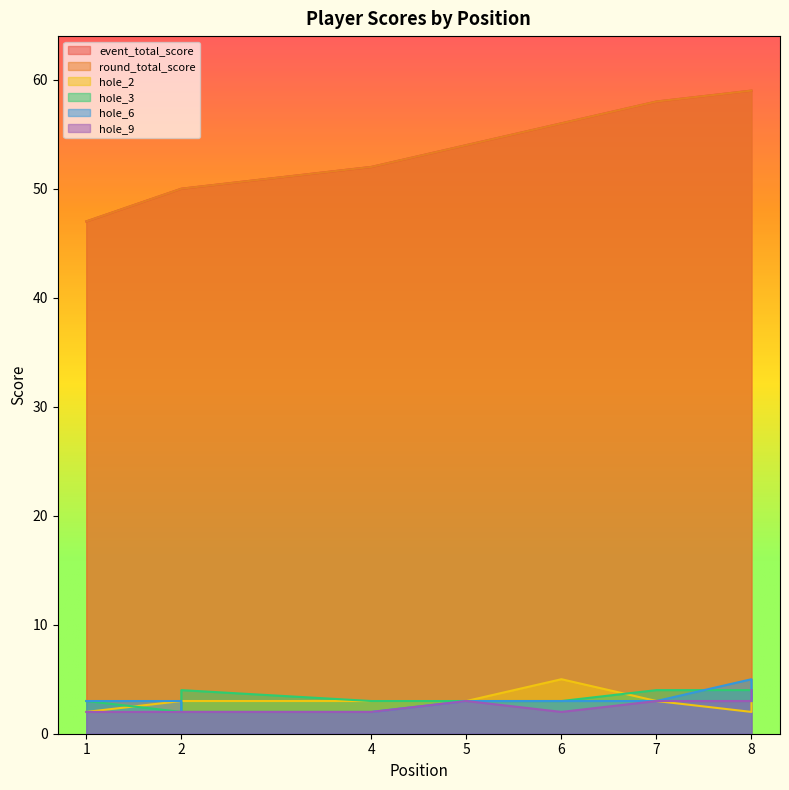

How many data points in round_total_score are above 54?

4